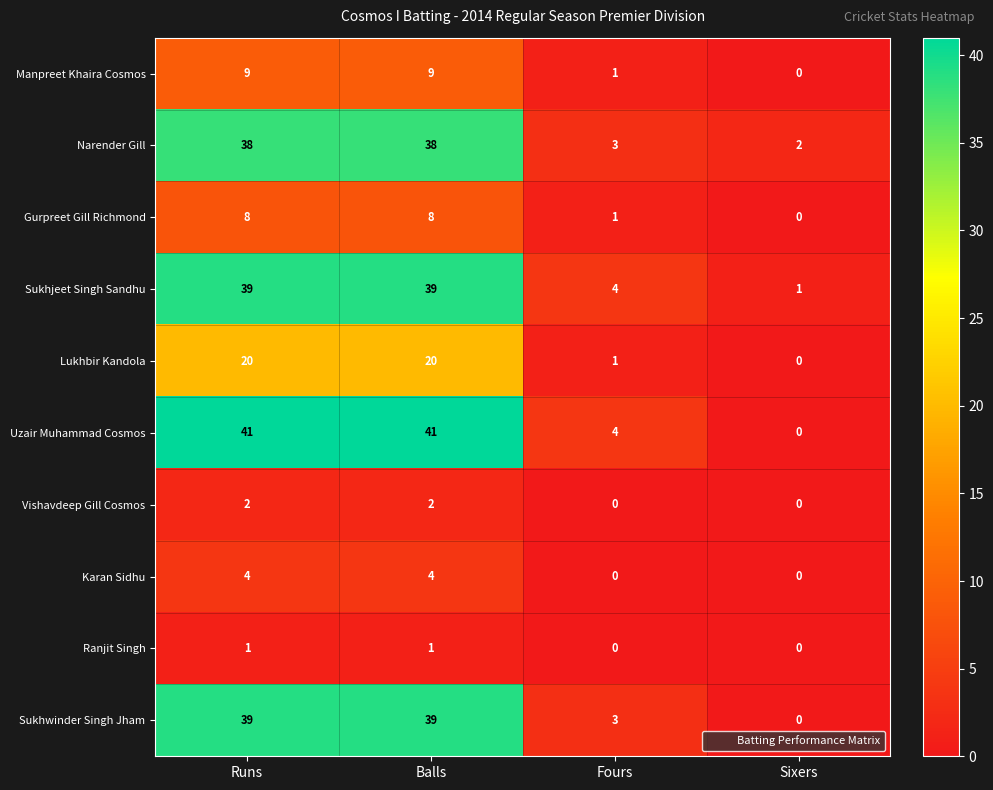

What is the difference between the maximum and minimum values in the Gurpreet Gill Richmond series?

8